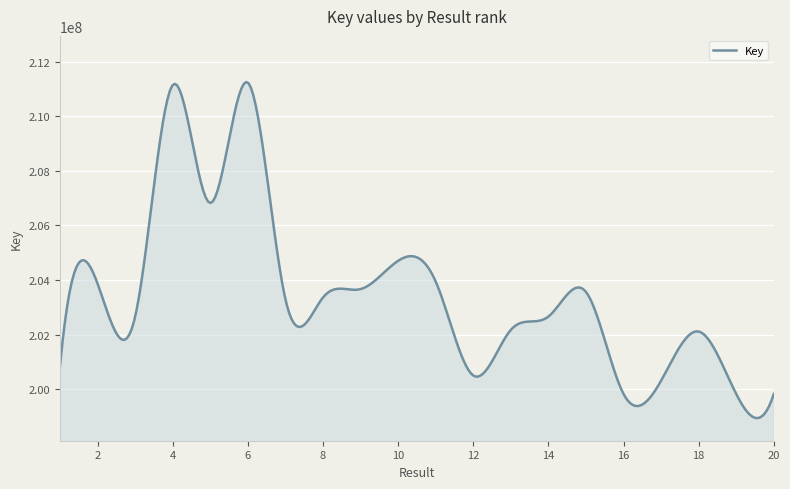

How many lines are shown in the chart?

1